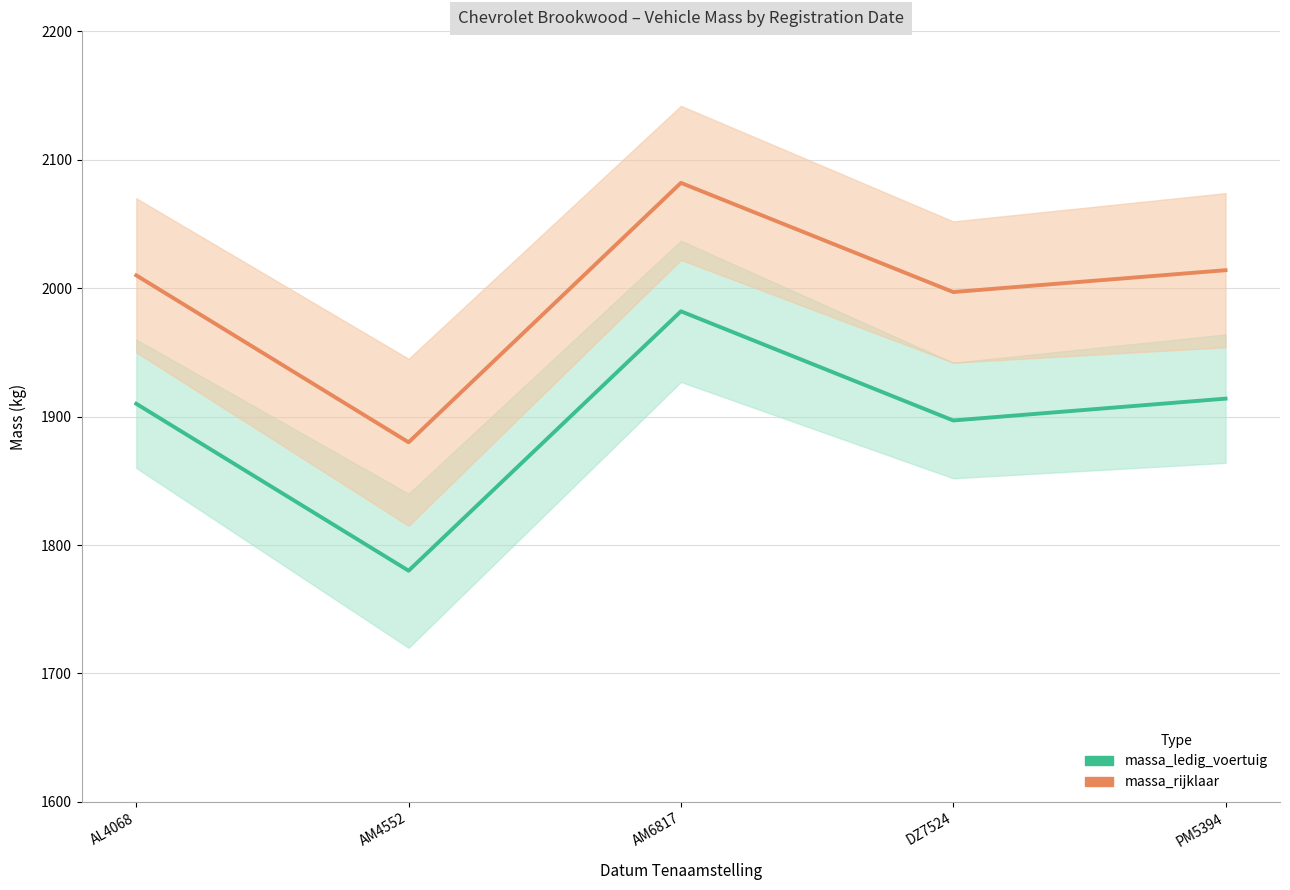

What is the difference between the maximum and second lowest values in the massa_ledig_voertuig series?

85